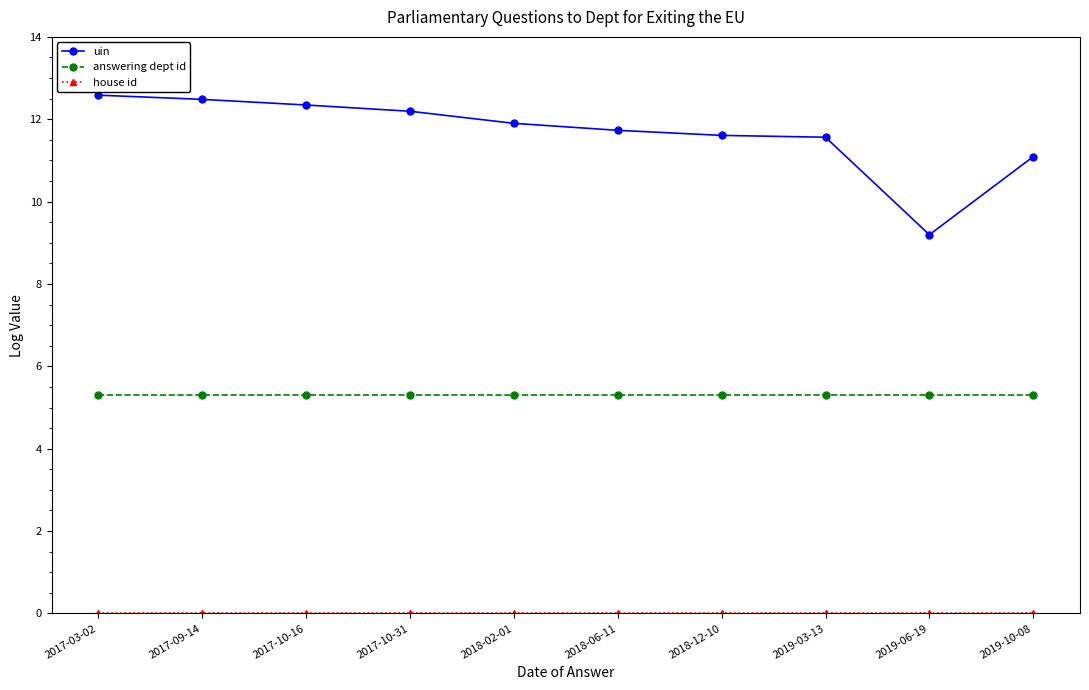

What is the total value across all series at 2018-02-01?

17.2